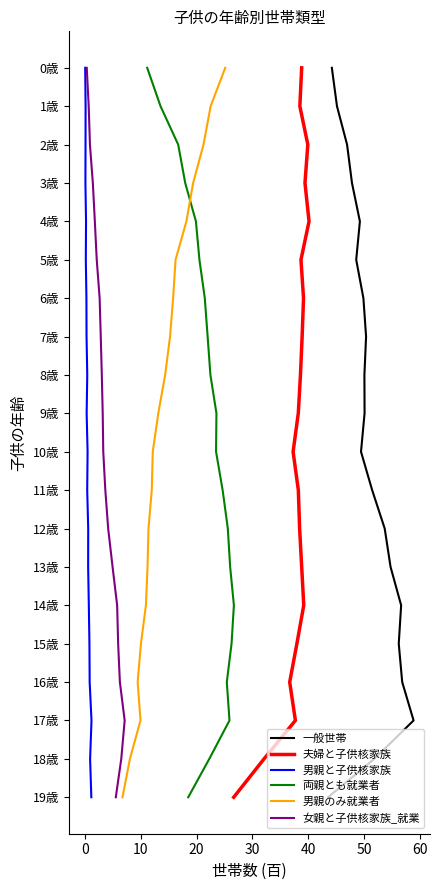

Between 20 and 60, which series saw the biggest shift?

一般世帯